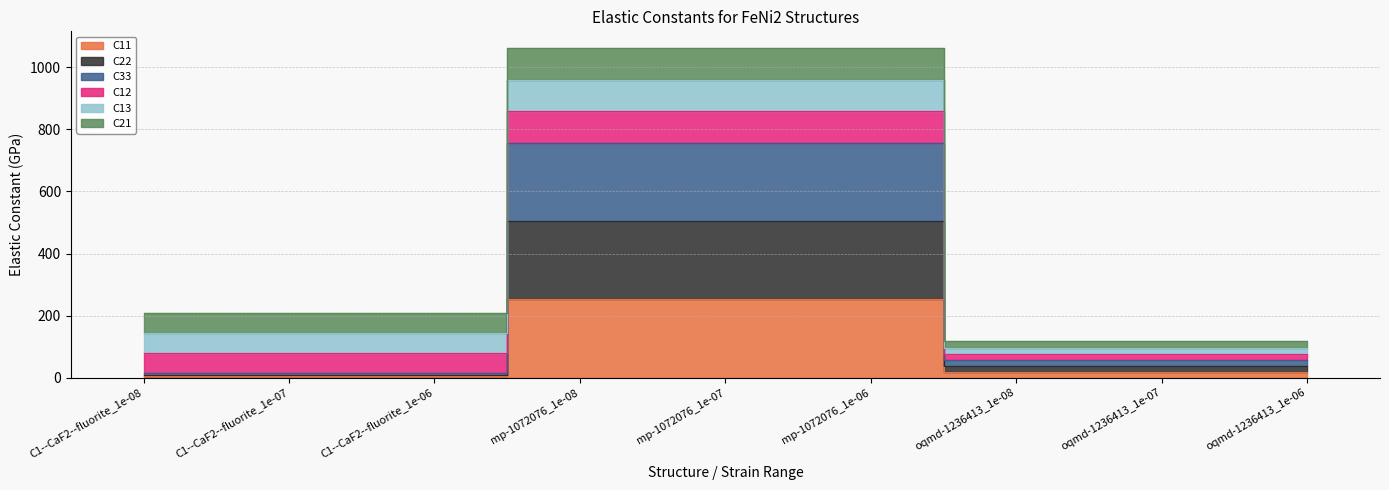

What is the difference between the C11 values at oqmd-1236413_1e-08 and mp-1072076_1e-08?

233.3